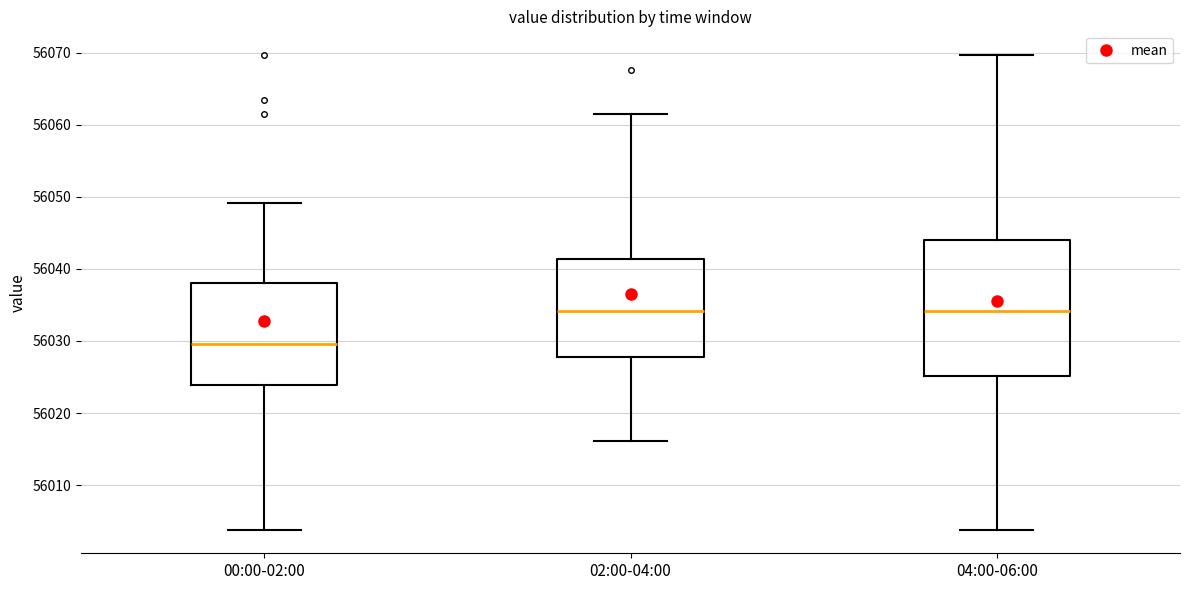

Reading left to right, read every box against the y-axis: the position of its median line, the range the box covers, and the ends of its whiskers. The values are not printed on the chart, so give them approximately, as read against the axis.

00:00-02:00: median 56030, box 56024 to 56038, whiskers 56004 to 56049
02:00-04:00: median 56034, box 56028 to 56041, whiskers 56016 to 56061
04:00-06:00: median 56034, box 56025 to 56044, whiskers 56004 to 56070